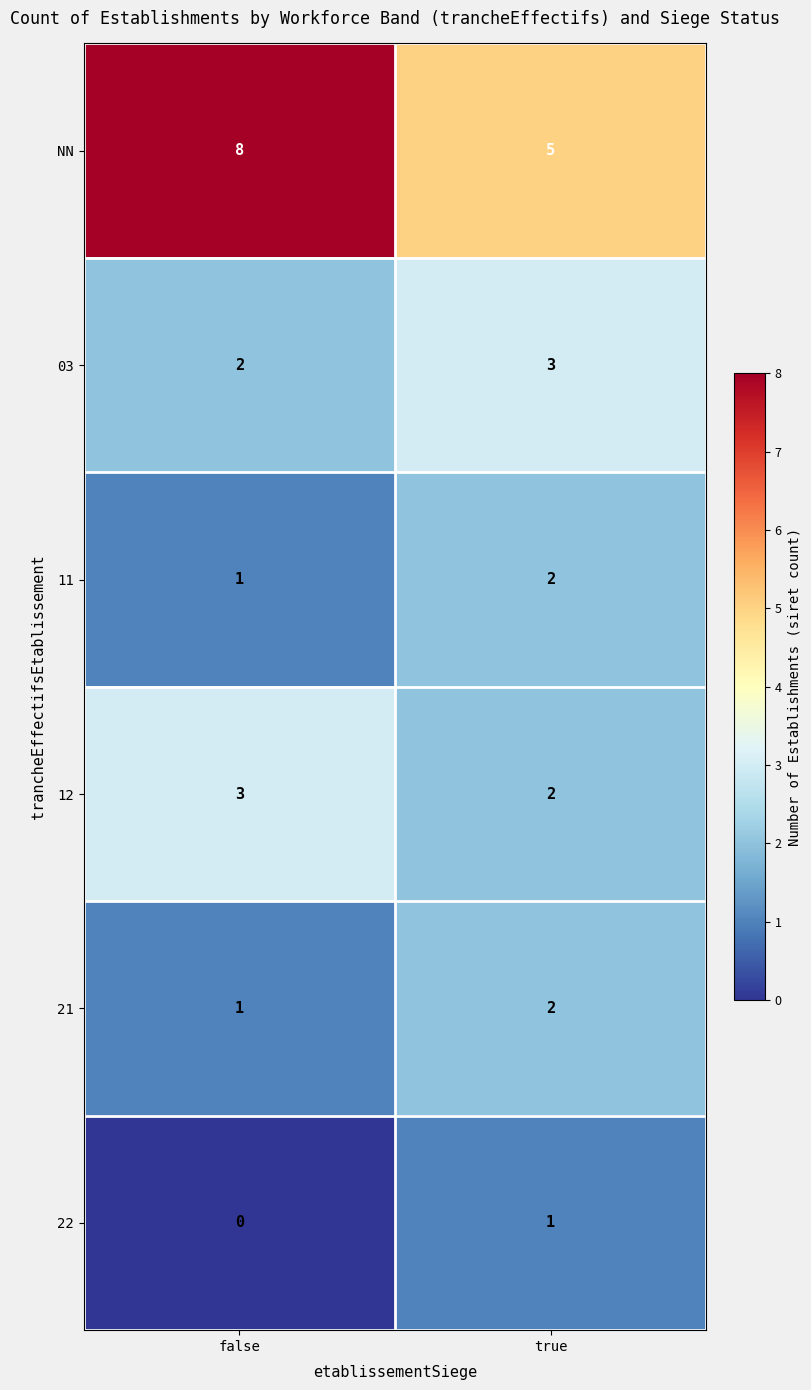

At which label is 12 closest to 2?

true